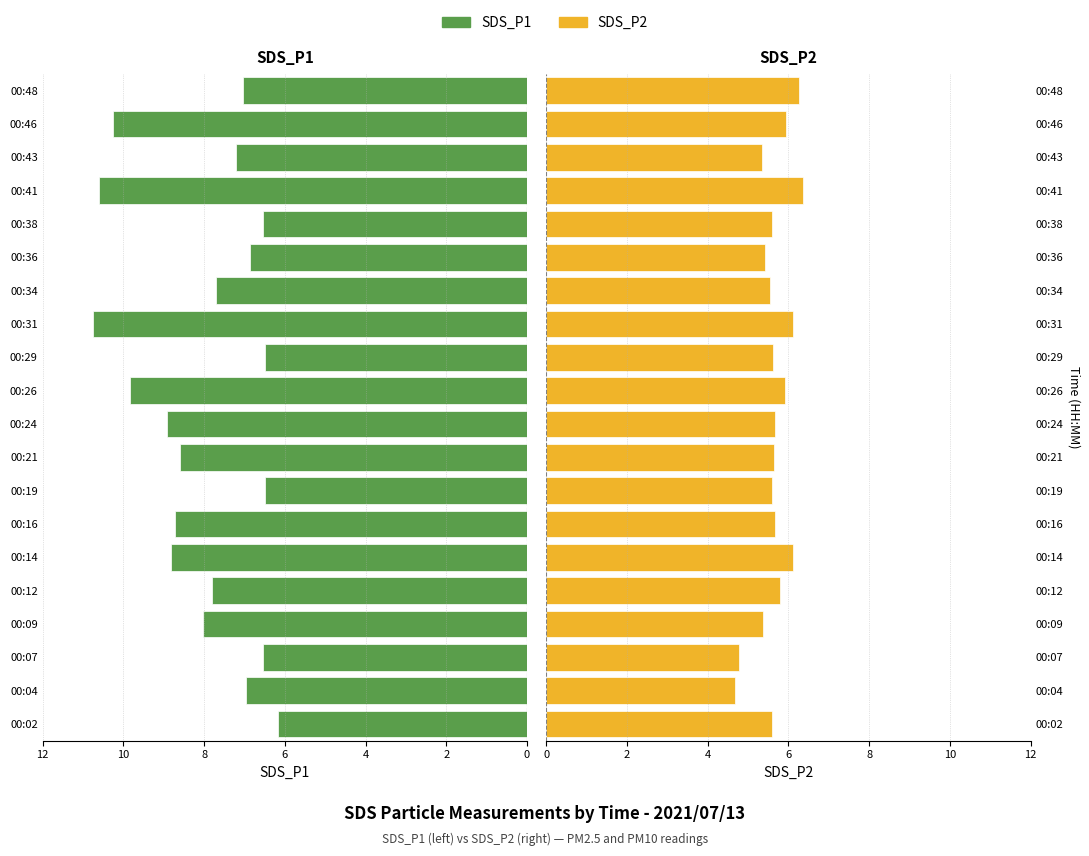

How many bars are there in each group?

2